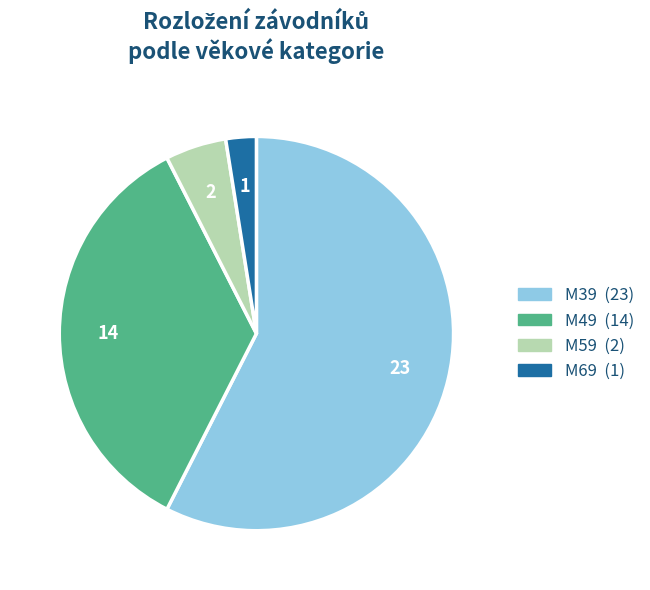

Does any single category account for the majority?

Yes